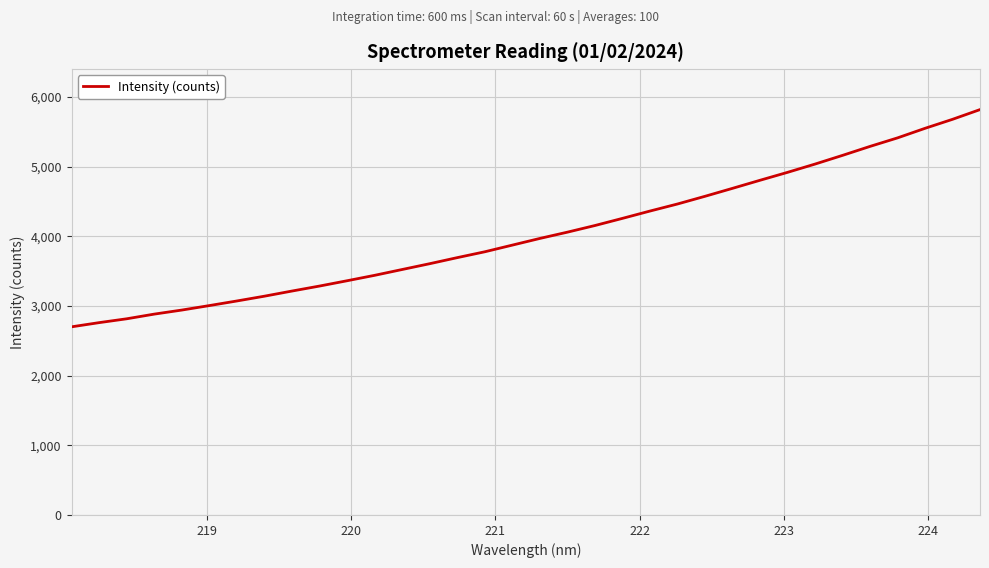

Does the chart display data point markers on the line(s)?

No